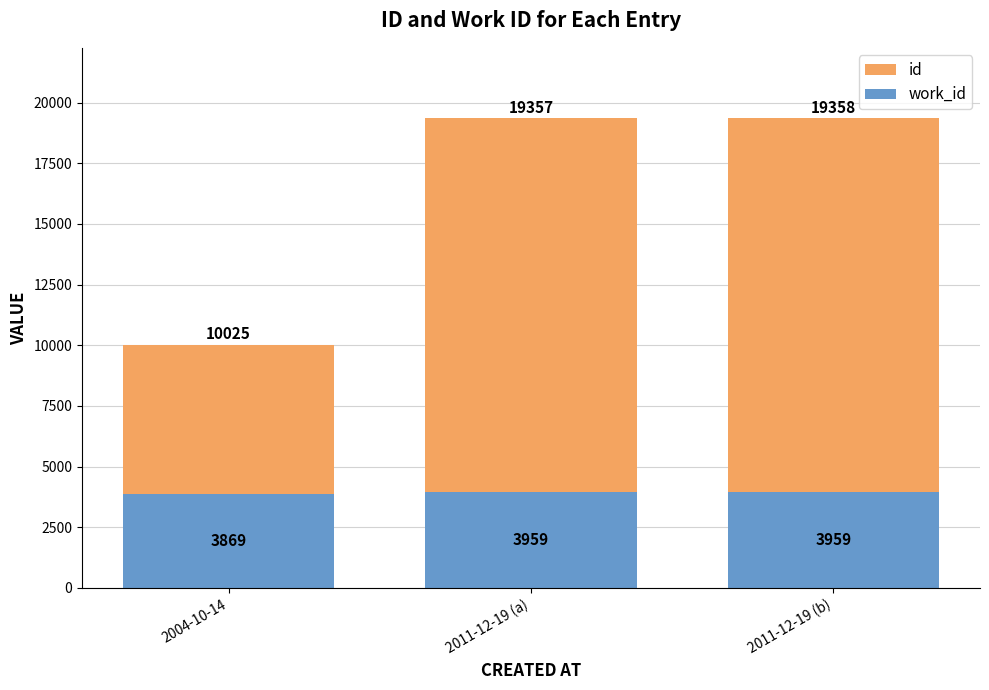

The id series shows 10025 at 2004-10-14. True or false?

True